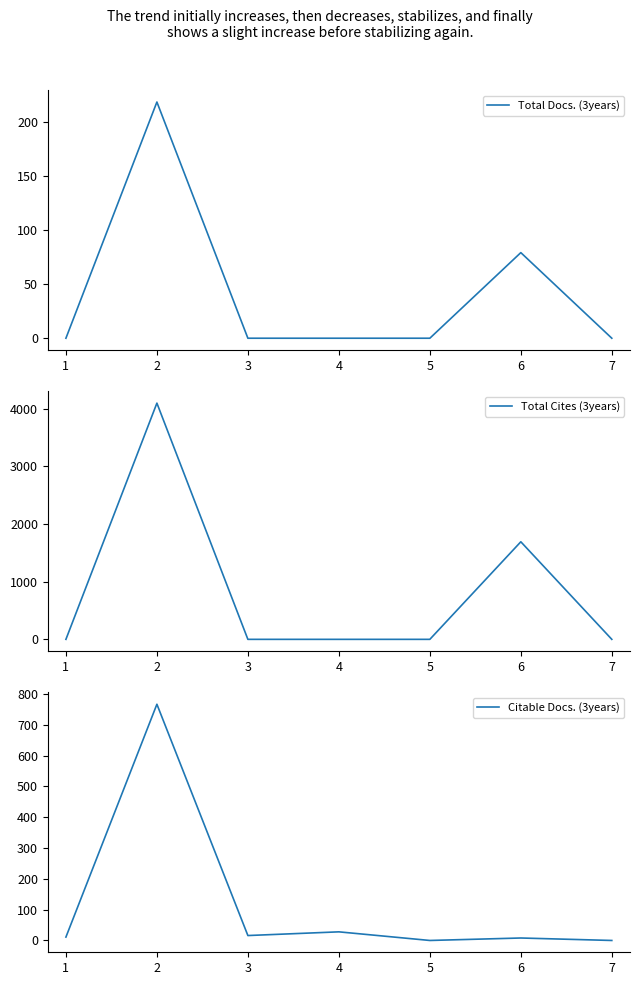

How many categories are shown in the chart?

7